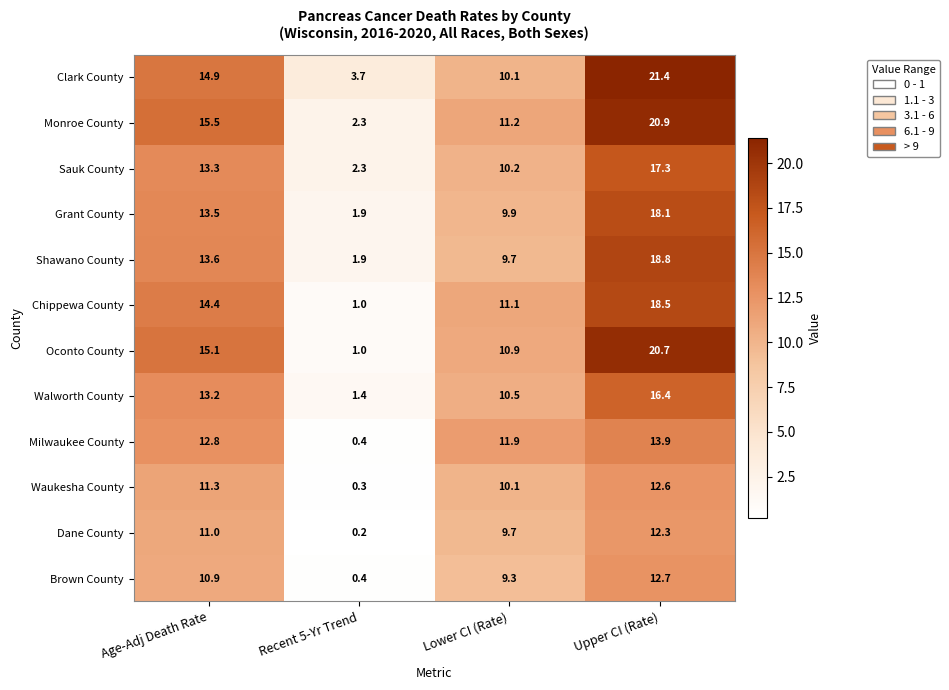

The value of Clark County at Lower CI (Rate) is 5.0. True or false?

False